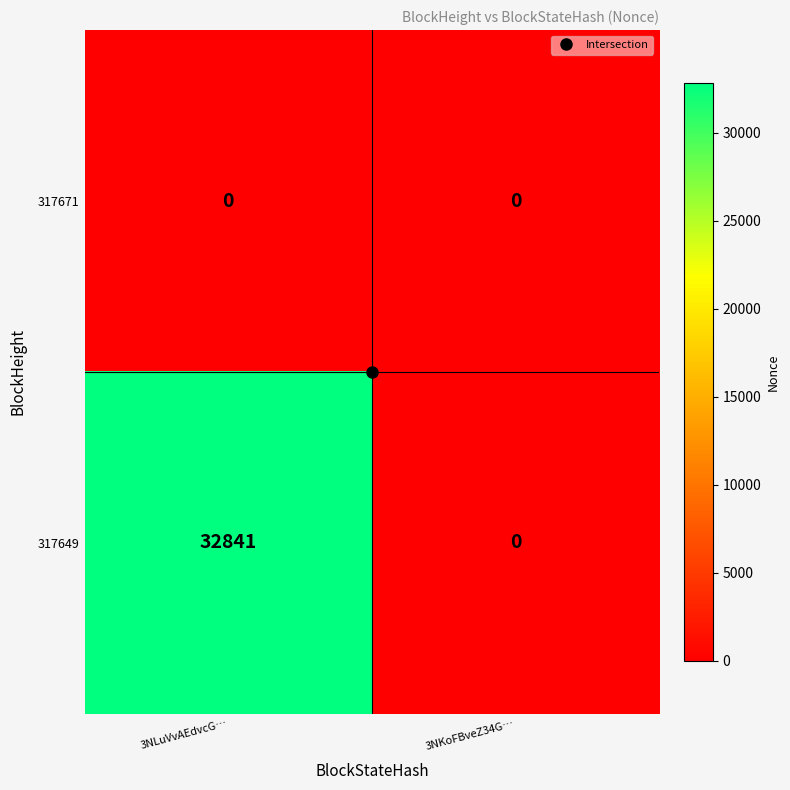

Which series has the largest range (max minus min)?

317649